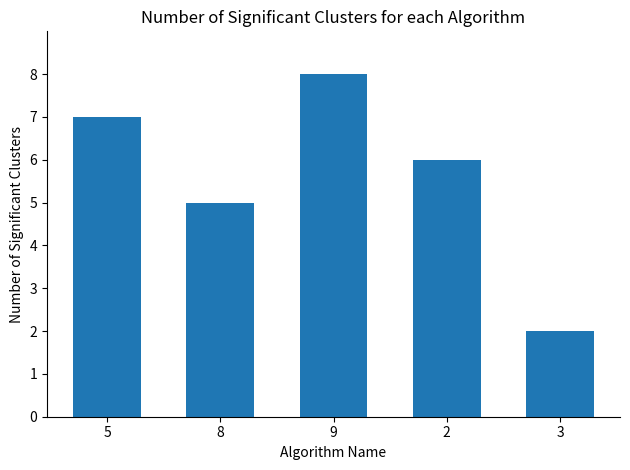

What position from the left is 5?

1